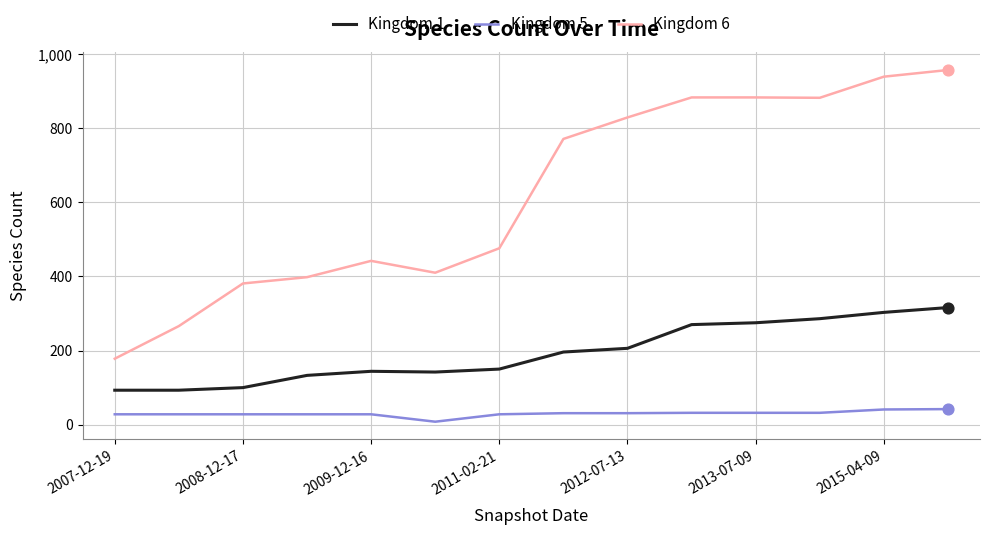

What is the maximum value shown in the chart?

957